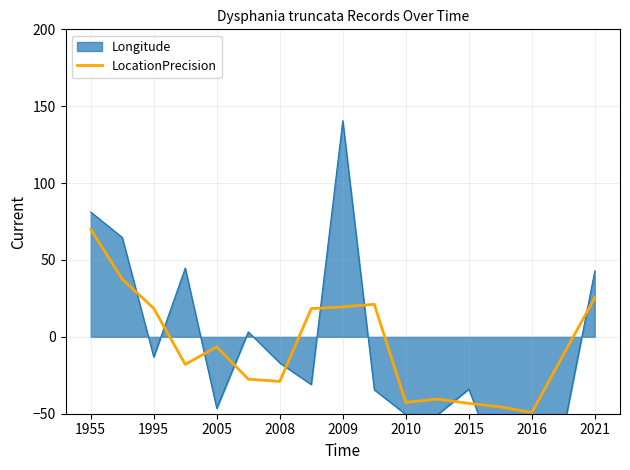

What is the lowest value of the LocationPrecision series?

-49.2